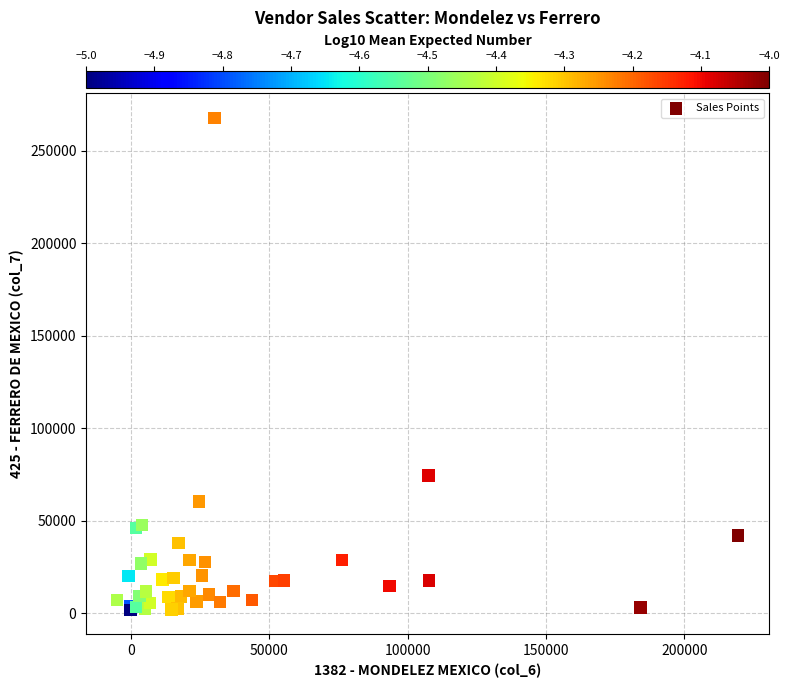

What Y value in the scatter plot is closest to 134879?

74476.9